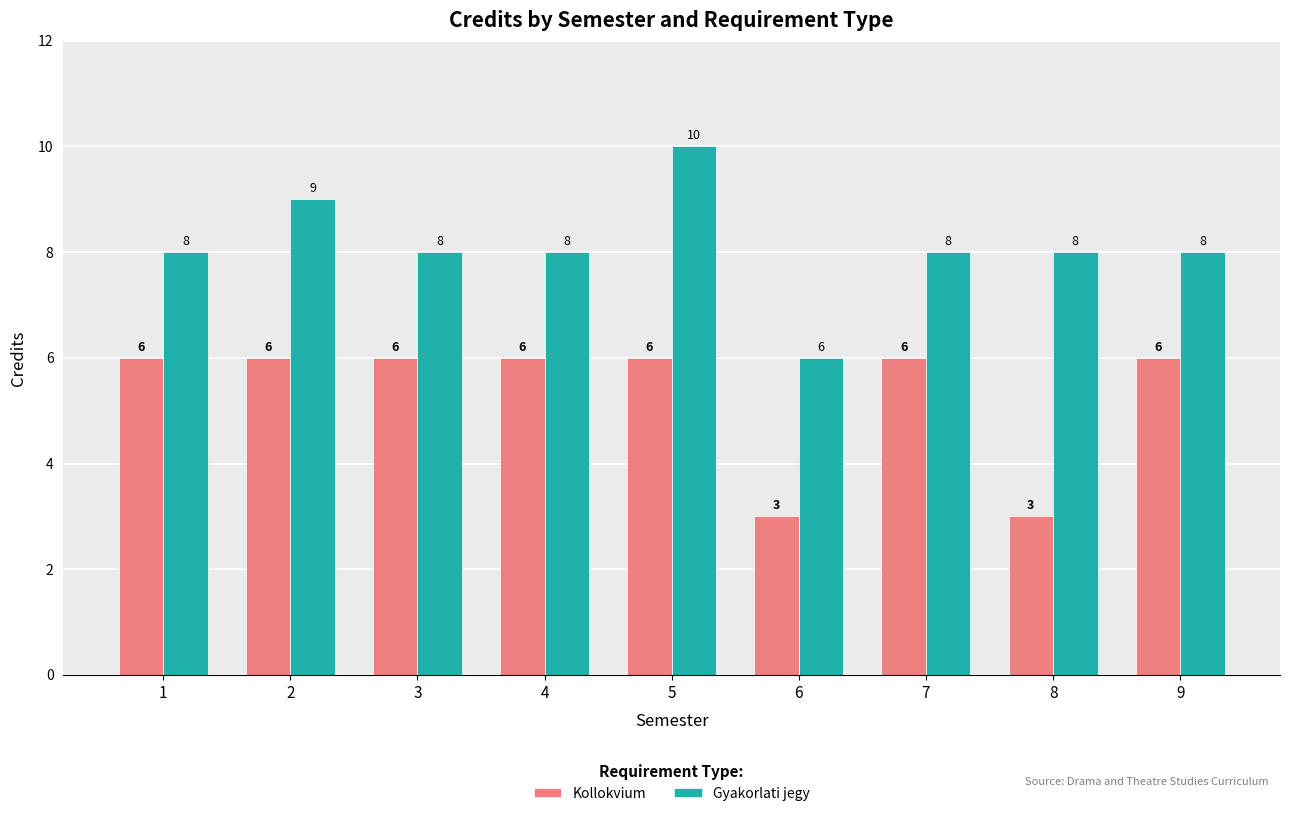

What is the difference between the maximum and minimum values in the Kollokvium series?

3